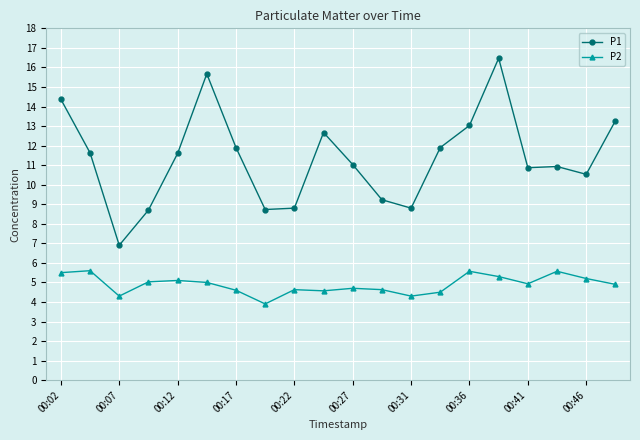

What is the value of the P2 point at the 7th from the left?

4.6